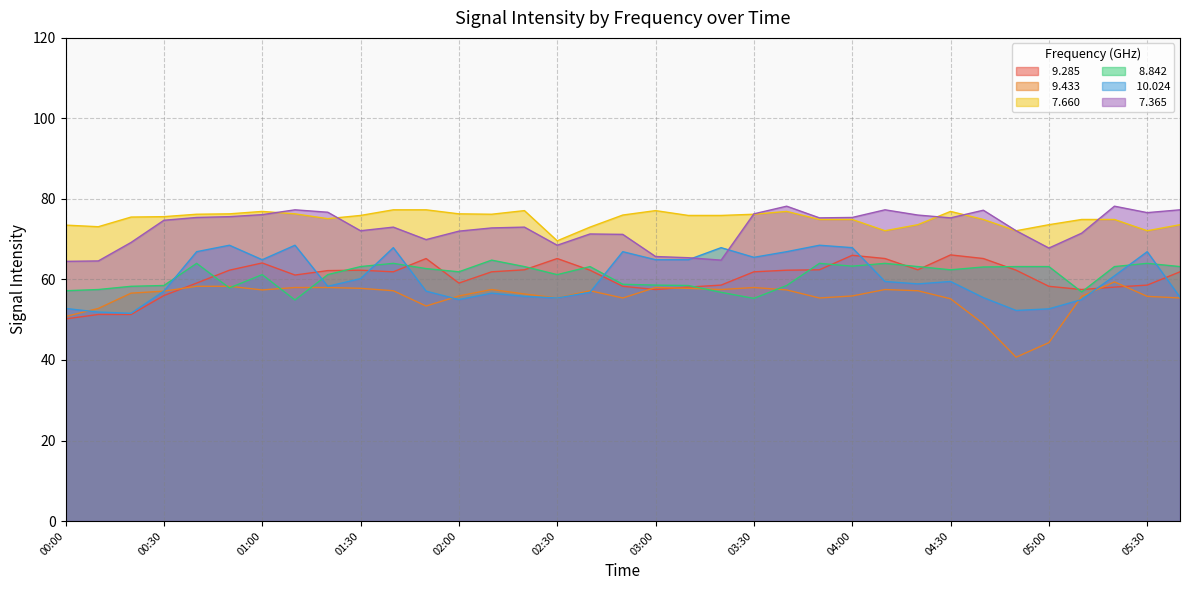

Between 01:10 and 01:00, which is larger?

01:00